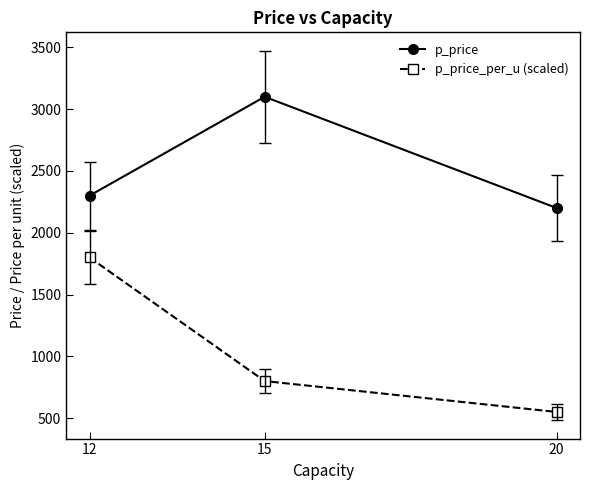

Rank the series at 15 from lowest to highest value.

p_price_per_u (scaled), p_price